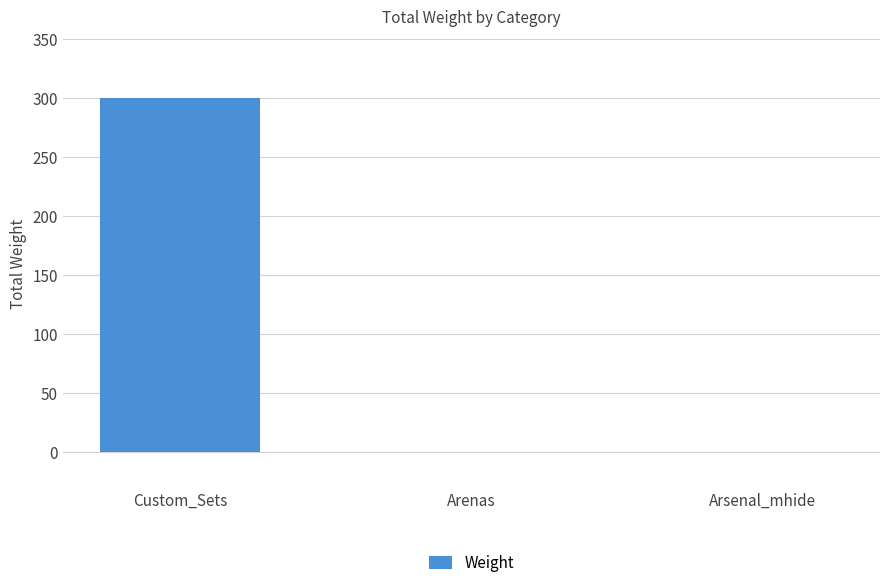

What is the change in value from Custom_Sets to Arsenal_mhide?

-300